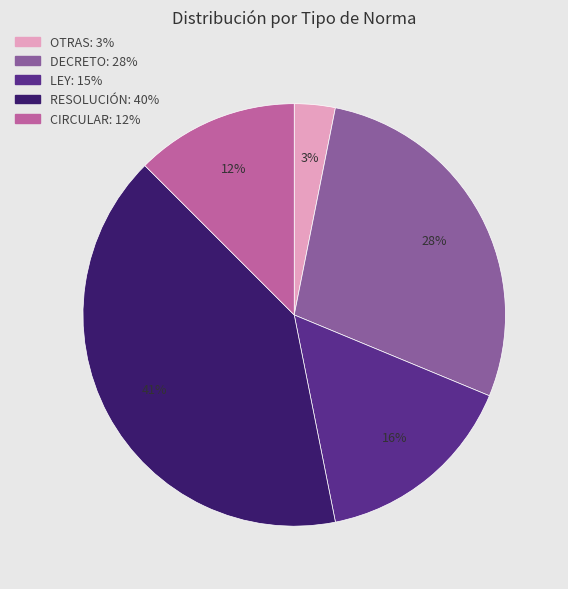

Is it true that OTRAS is 3% of the pie?

True